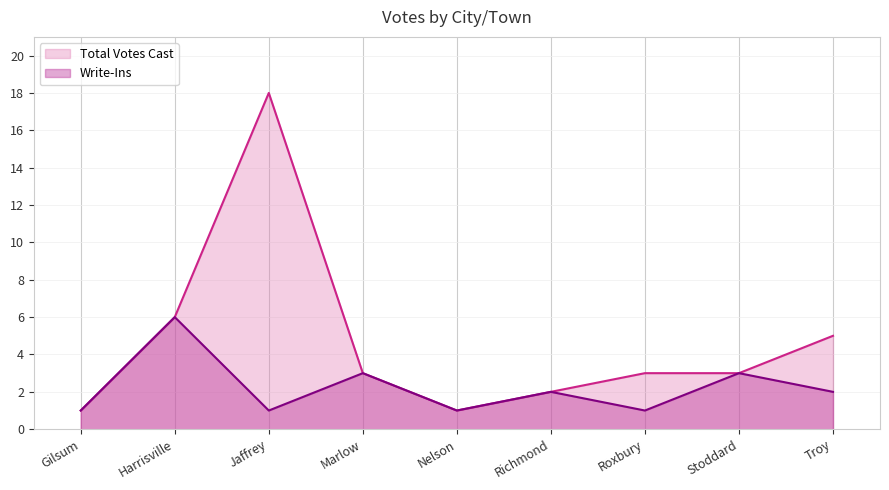

Rank the series by their average value, from lowest to highest.

Write-Ins, Total Votes Cast